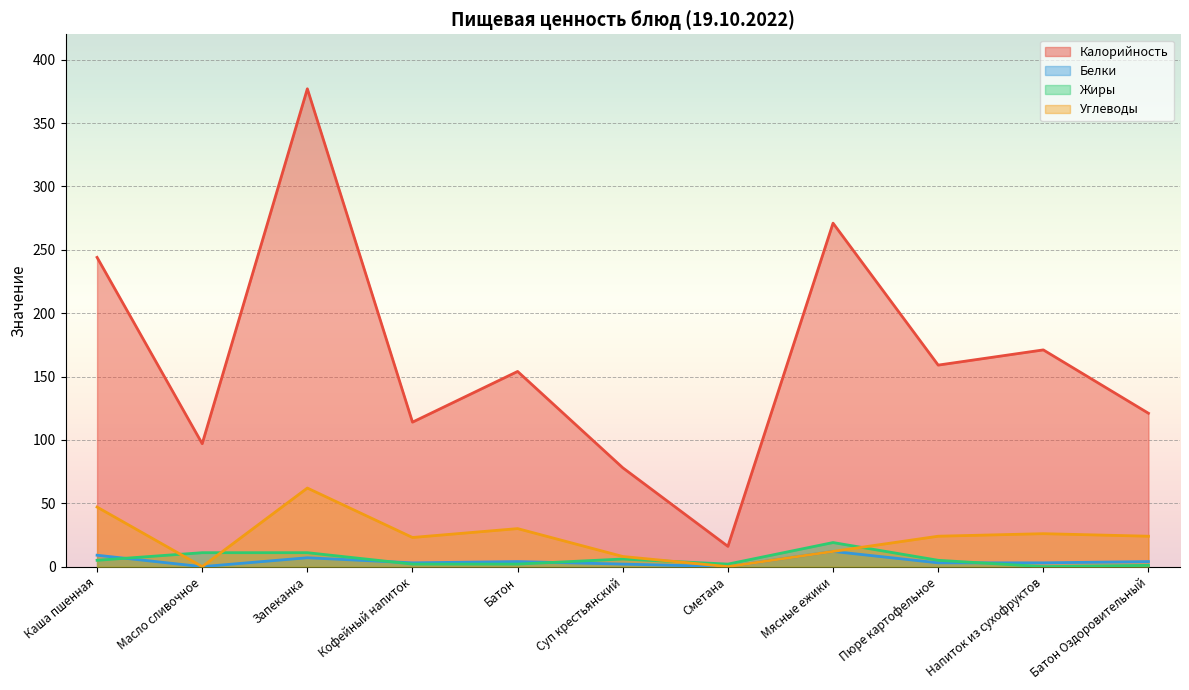

At how many categories does at least one series exceed 47?

10